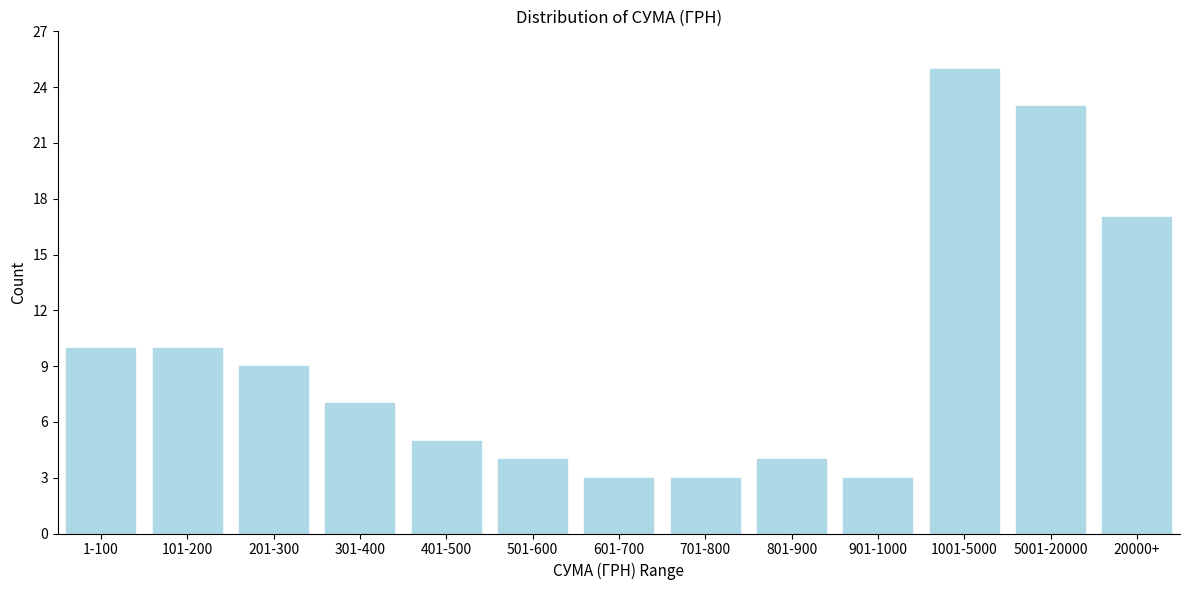

Reading right to left, transcribe all the data shown in this chart.

17	23	25	3	4	3	3	4	5	7	9	10	10